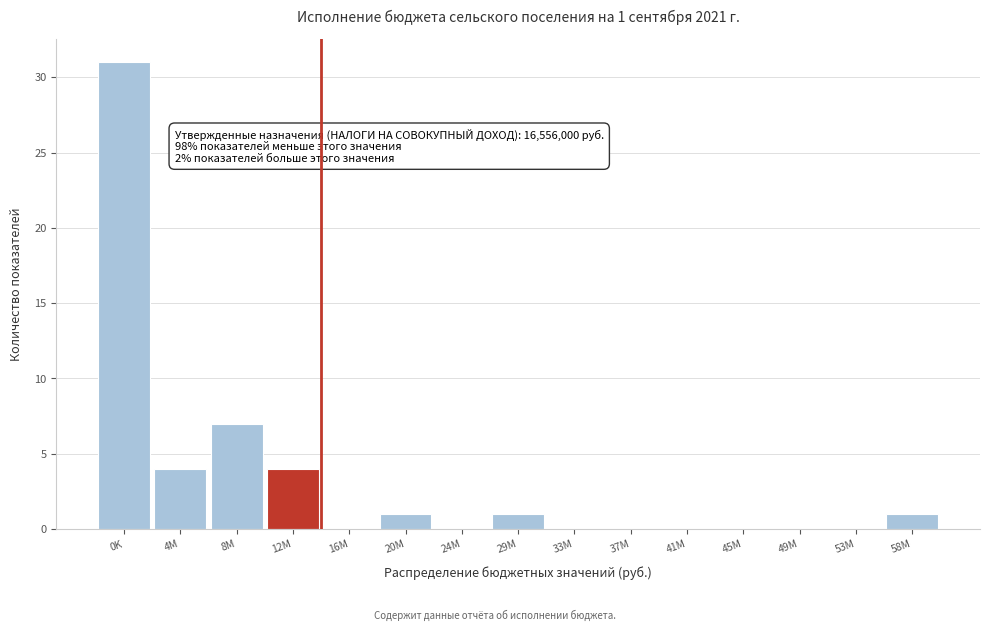

Reading right to left, what are all the values shown in this chart?

58M=1	53M=0	49M=0	45M=0	41M=0	37M=0	33M=0	29M=1	24M=0	20M=1	16M=0	12M=4	8M=7	4M=4	0K=31